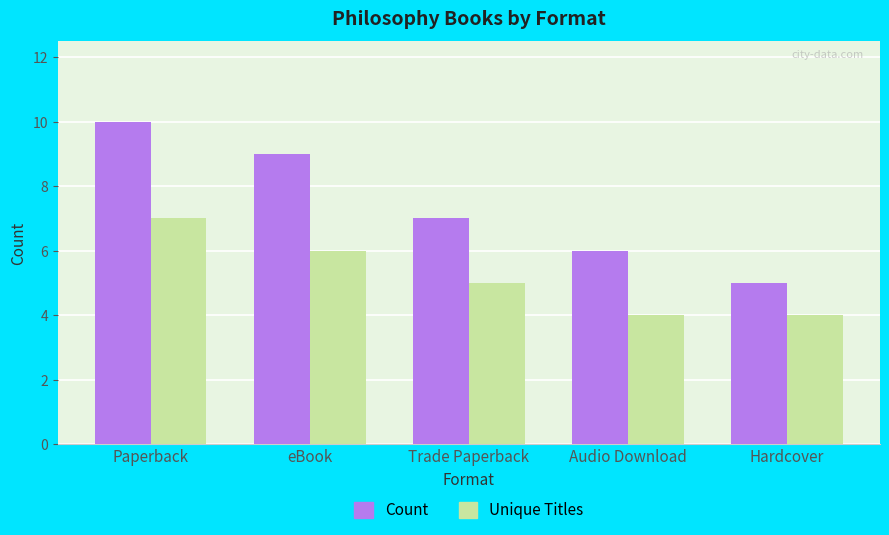

What is the approximate value of Count at Trade Paperback?

7